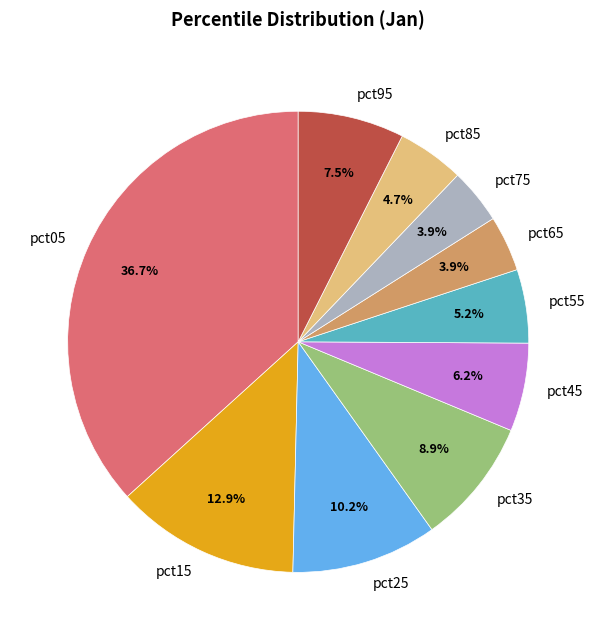

Count the number of slices in the pie.

10